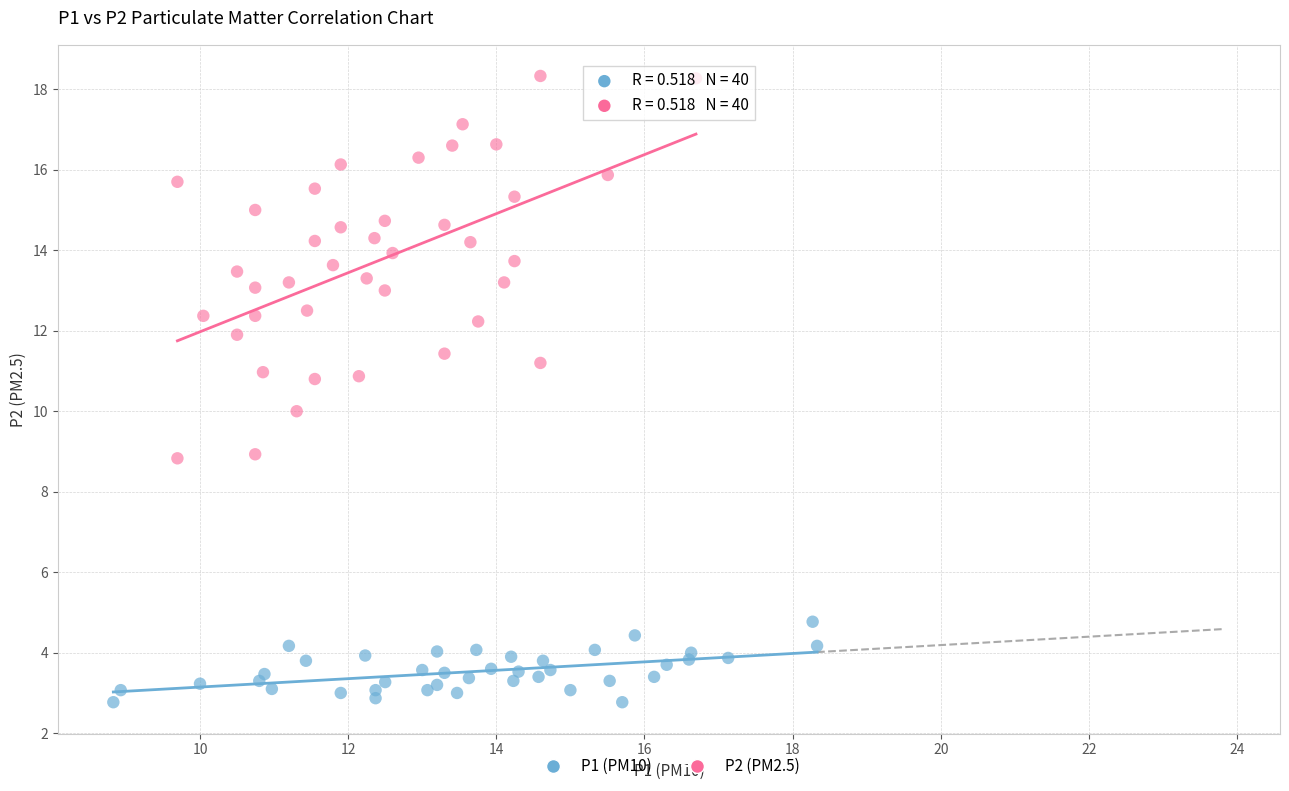

Which series reaches the maximum Y coordinate?

P2 (PM2.5)